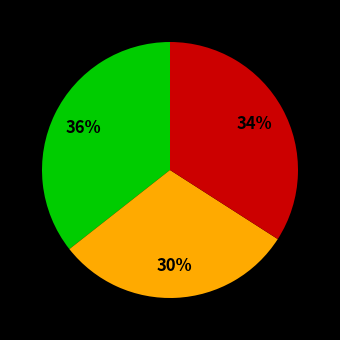

How many slices are in this pie chart?

3